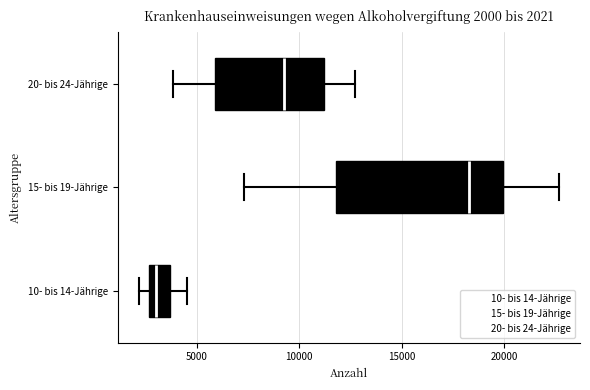

Which box has the furthest to the right median line?

15- bis 19-Jährige